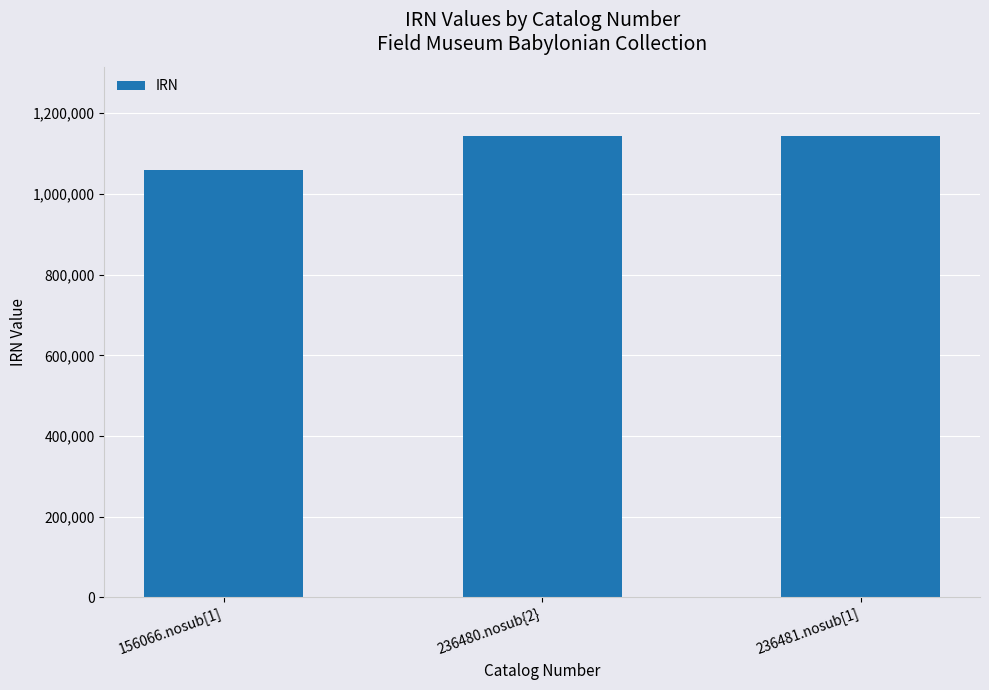

What is the minimum value shown in the chart?

1058651